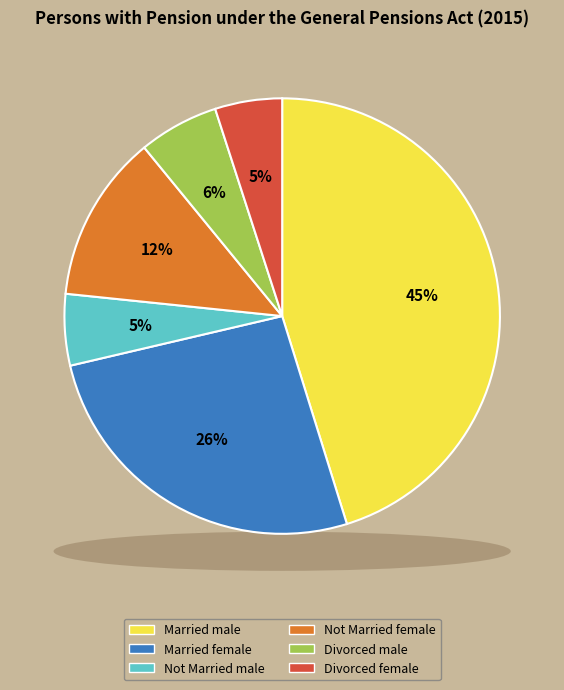

Count the number of slices in the pie.

6